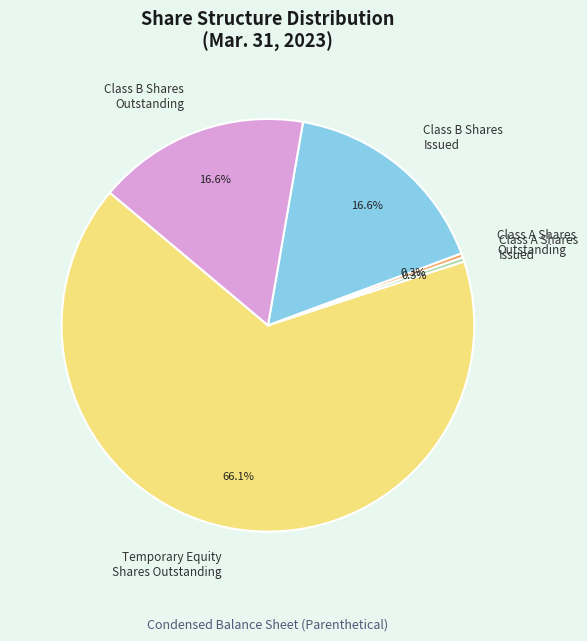

How many slices are in this pie chart?

5